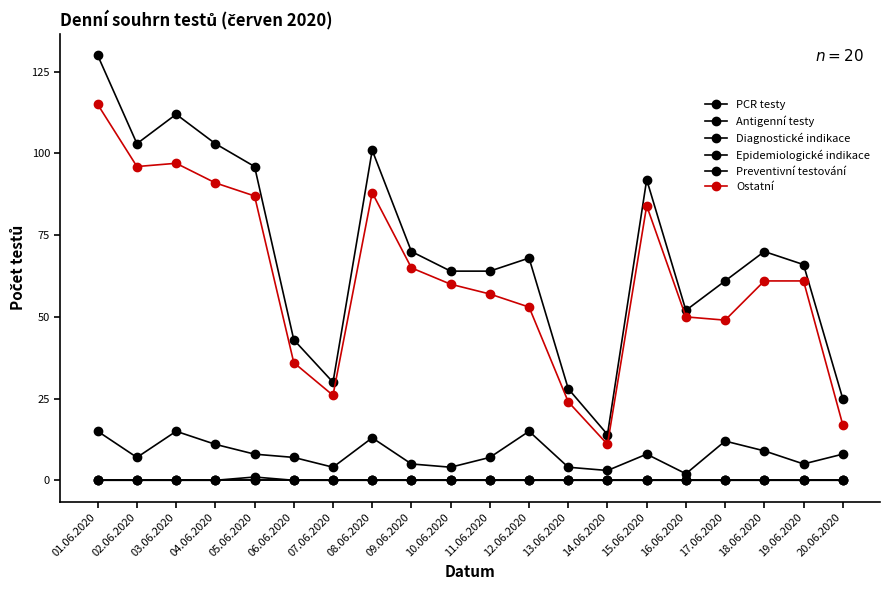

Is this an area chart (filled region under the line)?

No